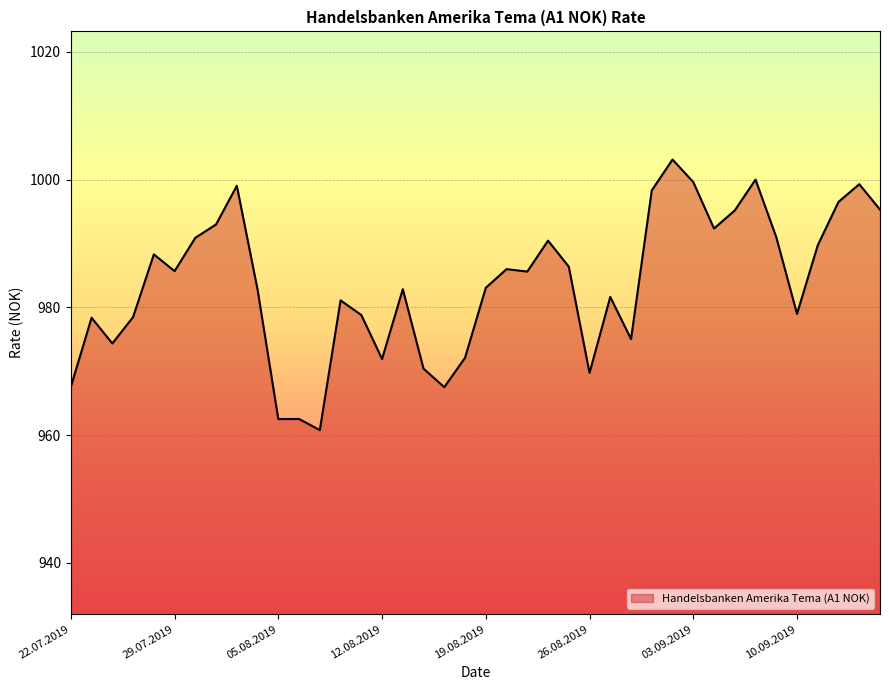

What is the greatest value displayed?

1003.1